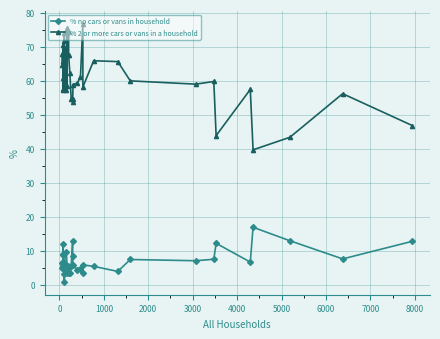

What is the average value of the % no cars or vans in household series?

6.8